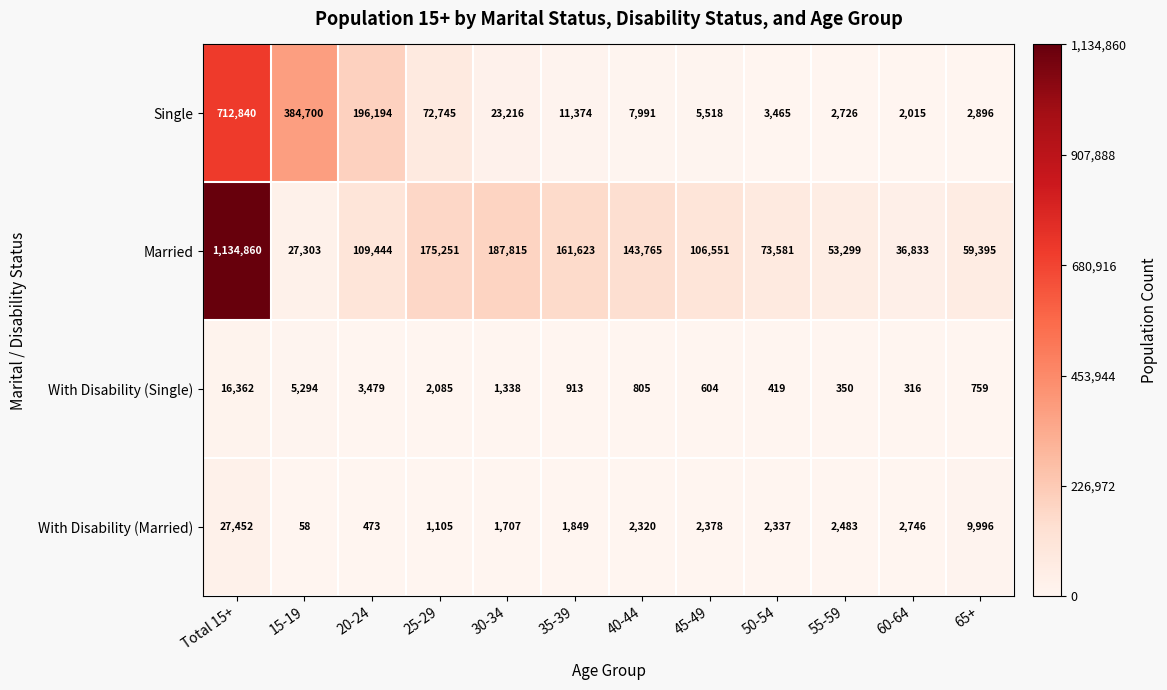

The With Disability (Single) series shows 609 at 25-29. True or false?

False